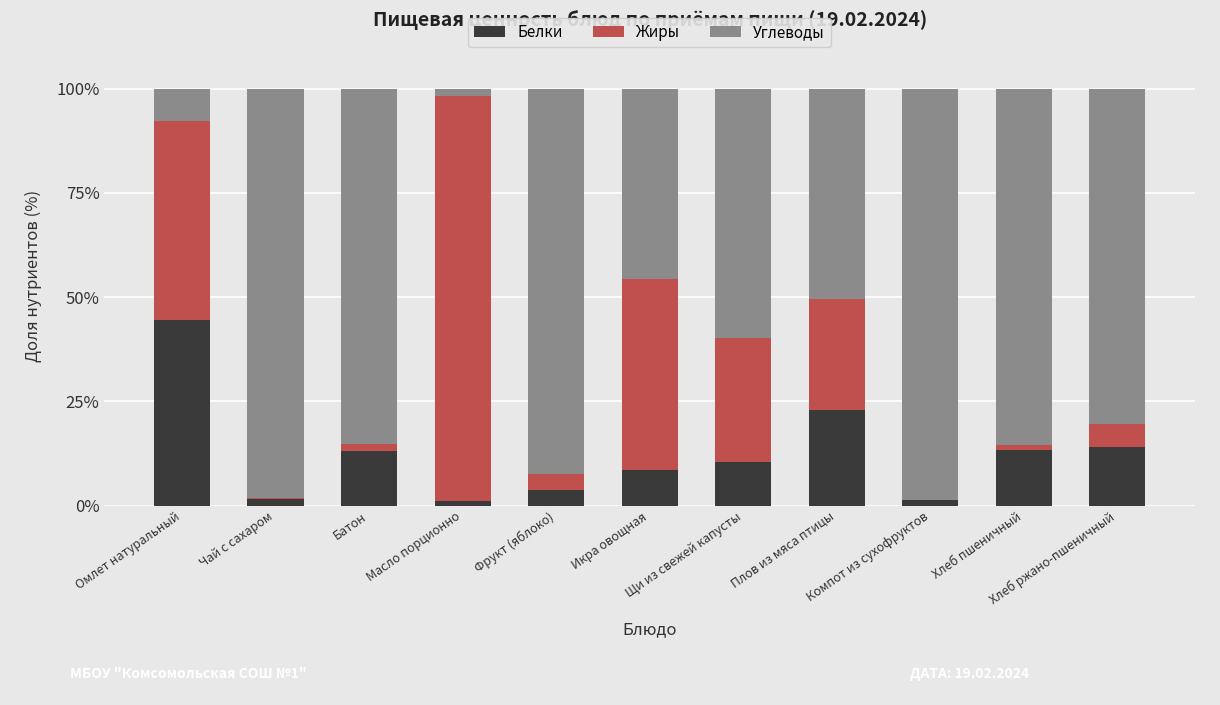

What is the sum of all Белки values?

134.4